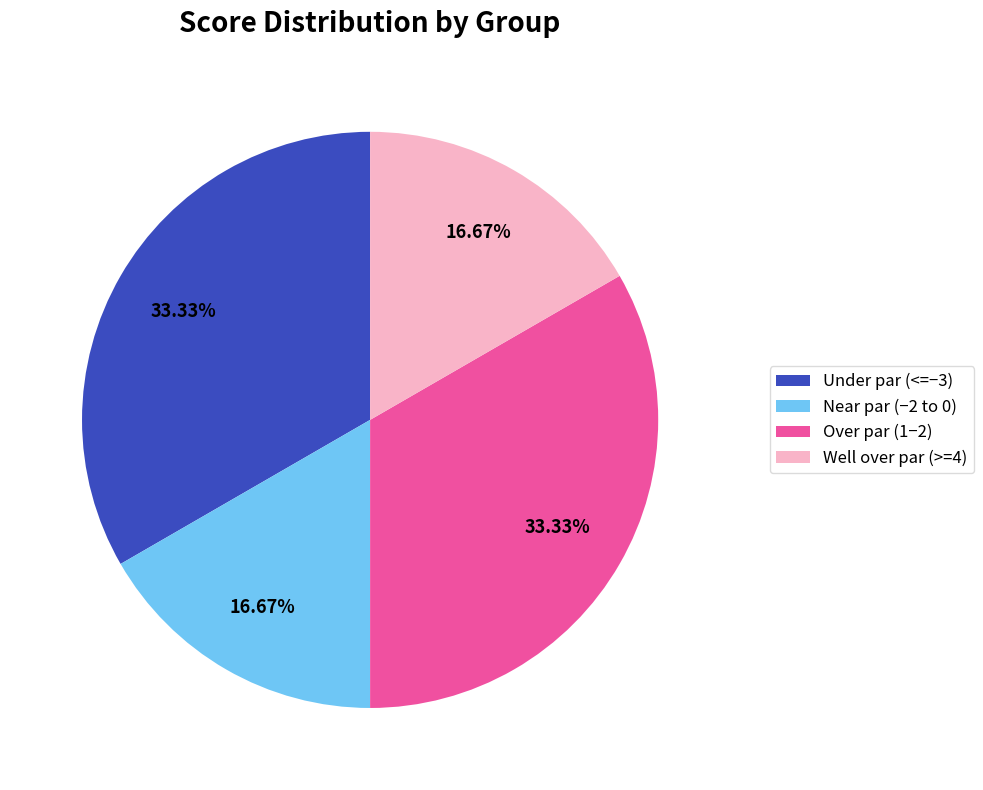

Between Under par (<=−3) and Near par (−2 to 0), which is larger?

Under par (<=−3)